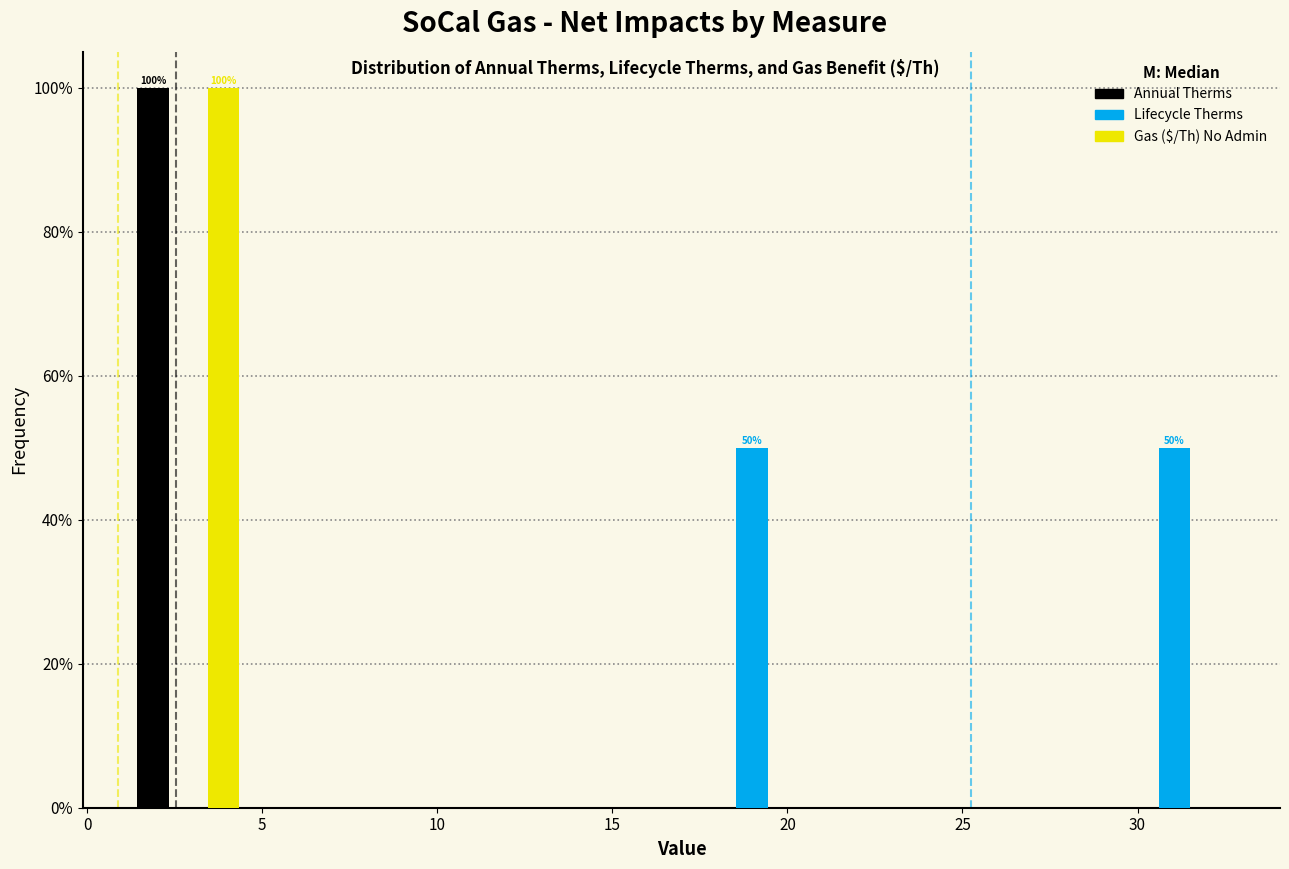

In the Gas ($/Th) No Admin series, which range on the x-axis has the tallest bar?

1 to 5